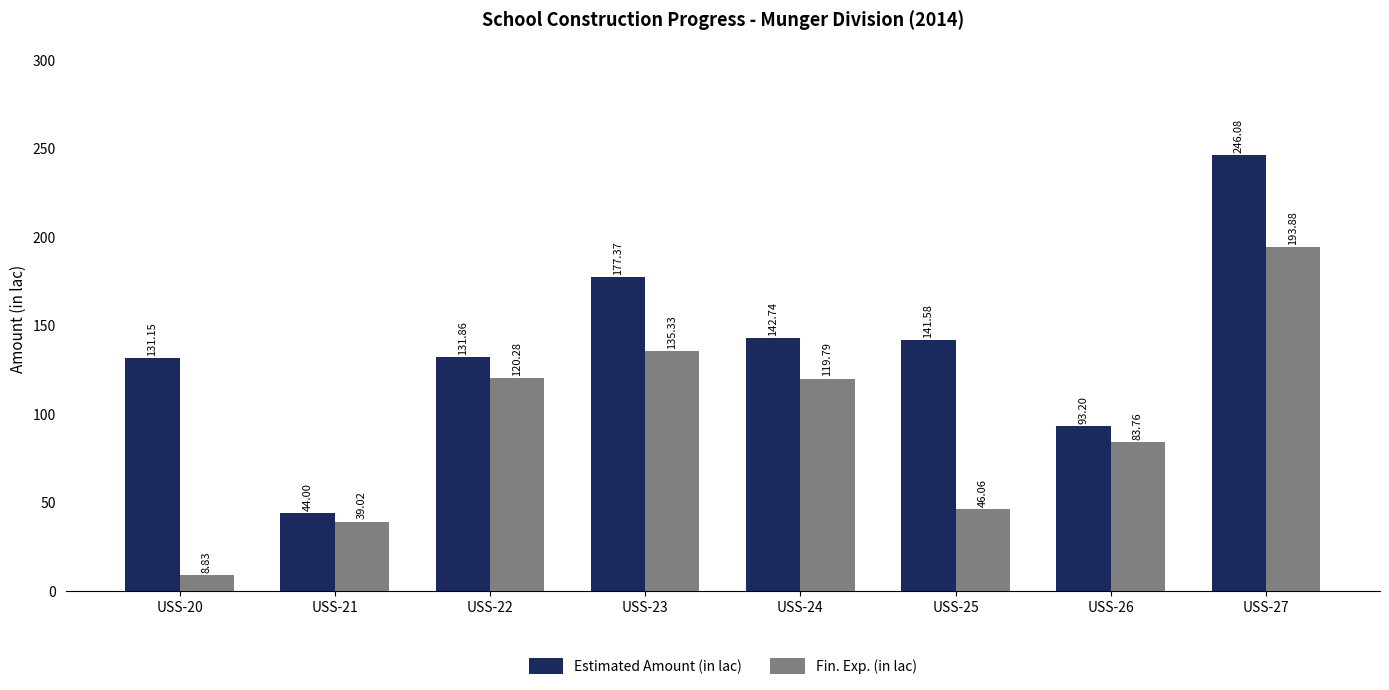

How many data points in Estimated Amount (in lac) are above 141?

4